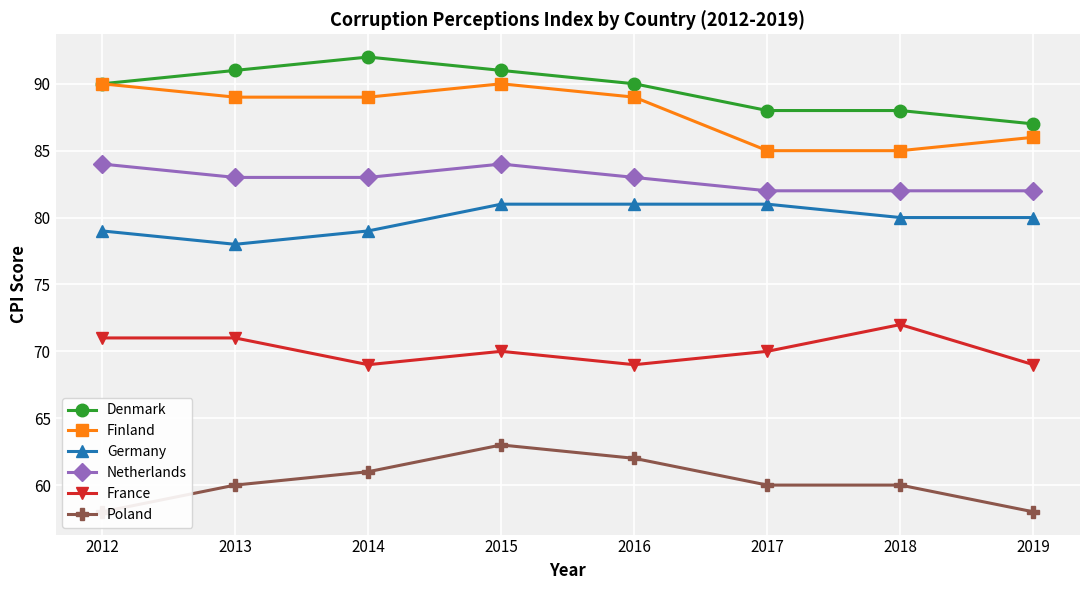

True or false: Finland and Germany intersect in this chart.

False